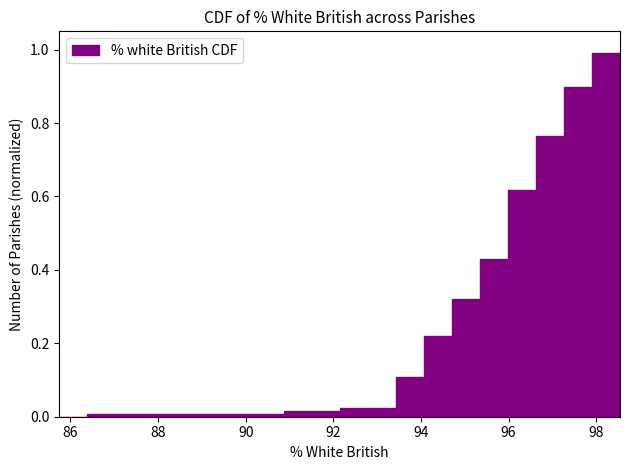

Around what value on the x-axis is the tallest bar? Give the approximate position of its centre, as read against the axis.

98.2